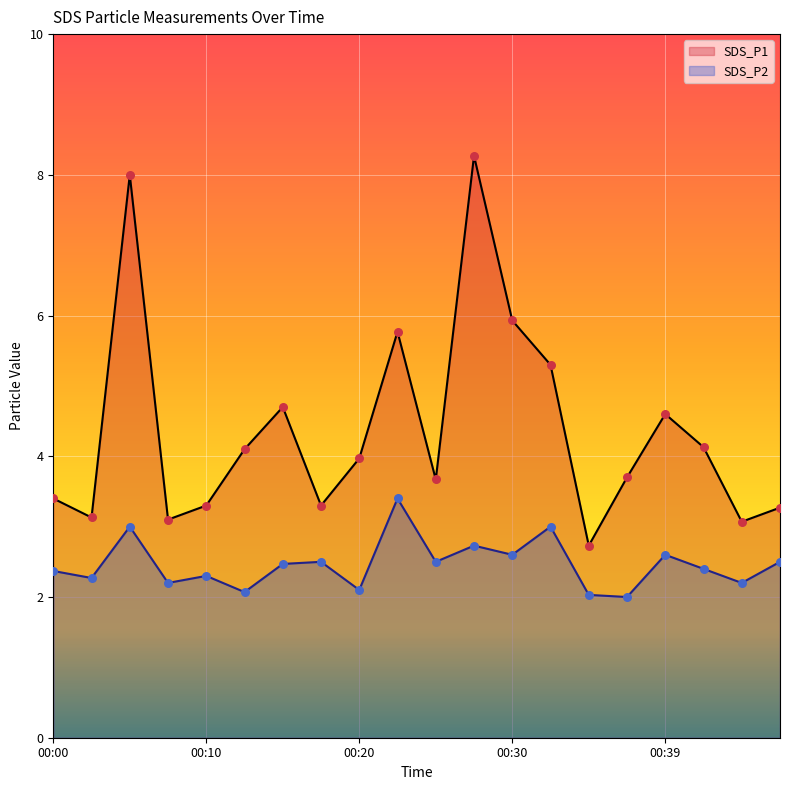

At how many categories does at least one series exceed 3?

19